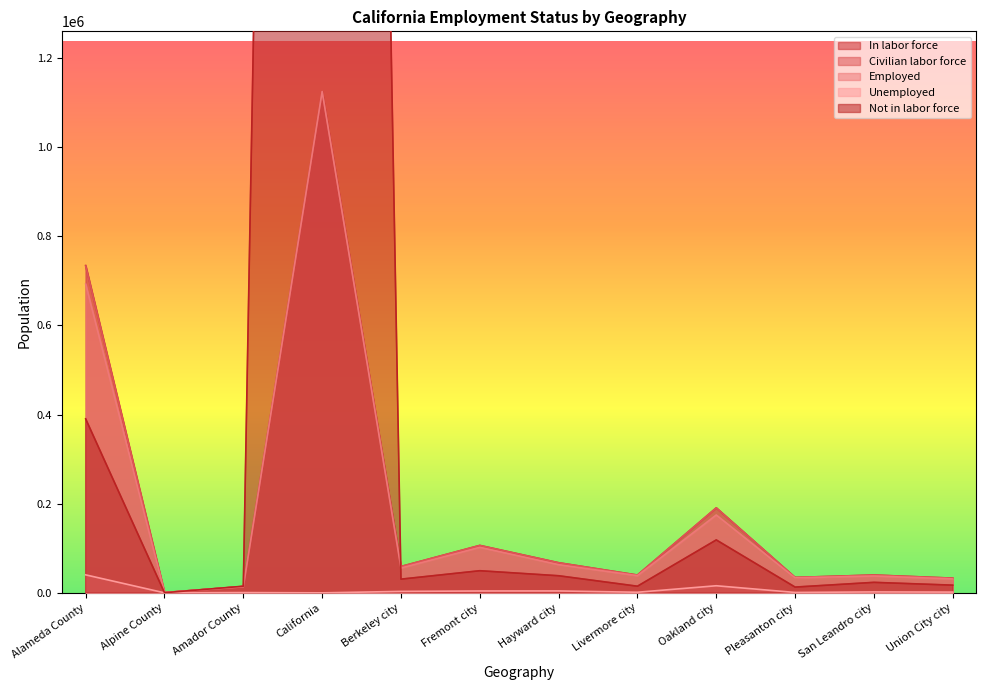

Where is the first local maximum for Not in labor force?

California